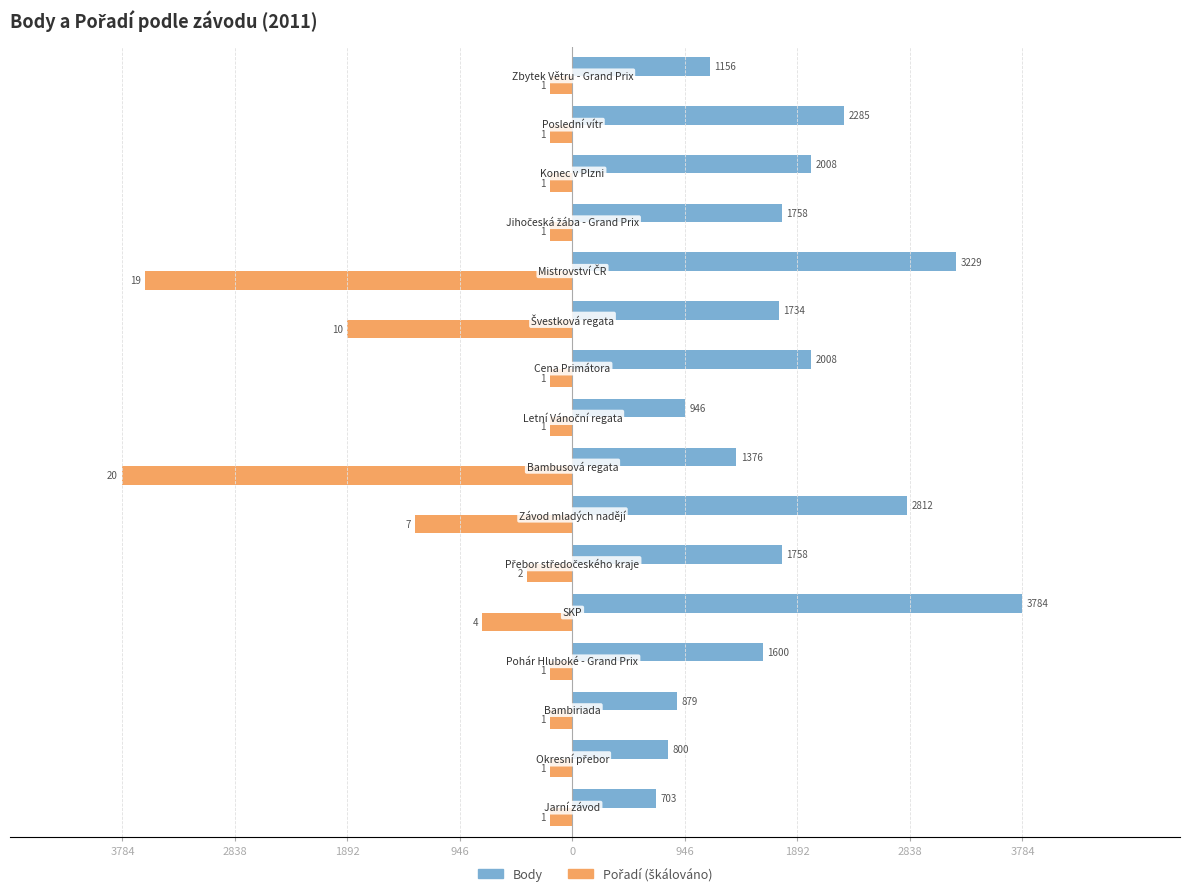

Which series has the largest range (max minus min)?

Pořadí (škálováno)